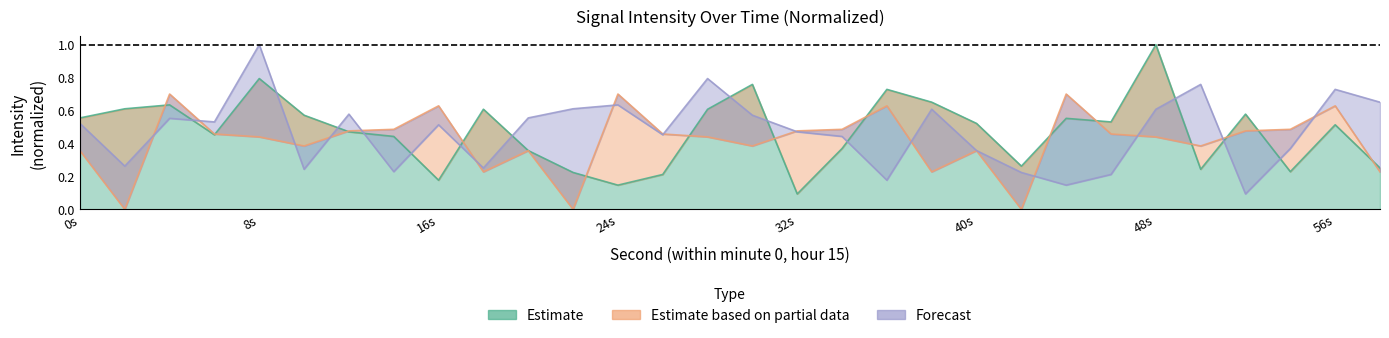

Which series has the largest total across all categories?

Estimate